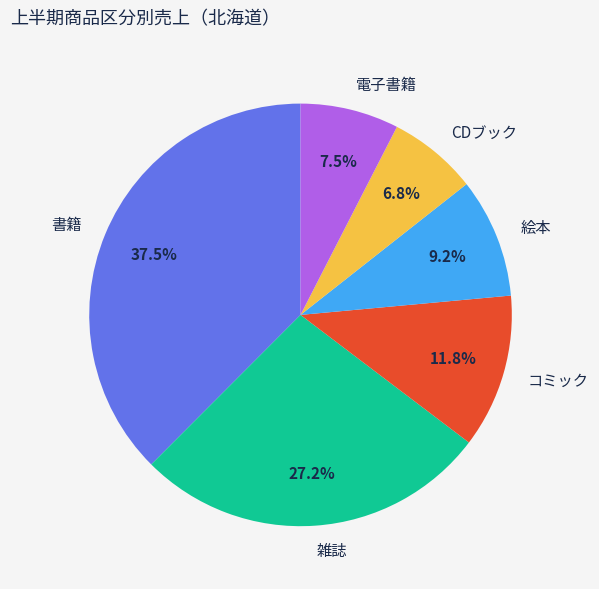

True or false: 雑誌 accounts for 19% of the total.

False